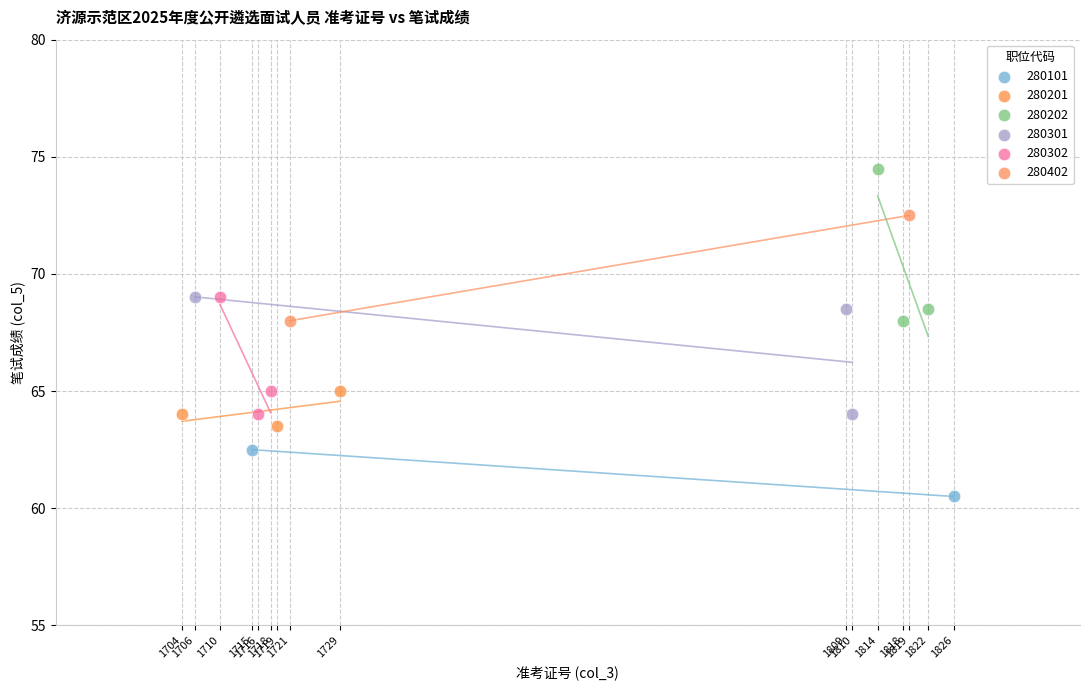

What are all the series names shown in the legend?

280101, 280201, 280202, 280301, 280302, 280402